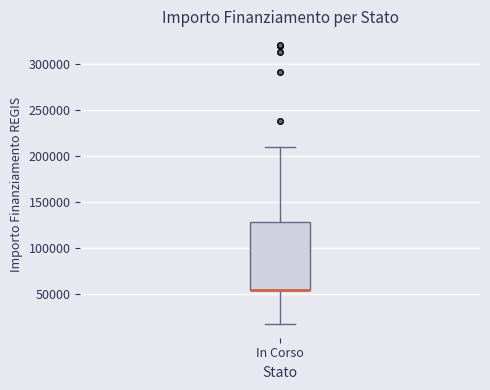

Transcribe this box plot: give where the median line is, the range the box spans, and where the two whiskers end, as read against the y-axis. The values are not printed on the chart, so give them approximately, as read against the axis.

median 55000 (drawn on the box's lower edge), box 55000 to 130000, whiskers 20000 to 210000